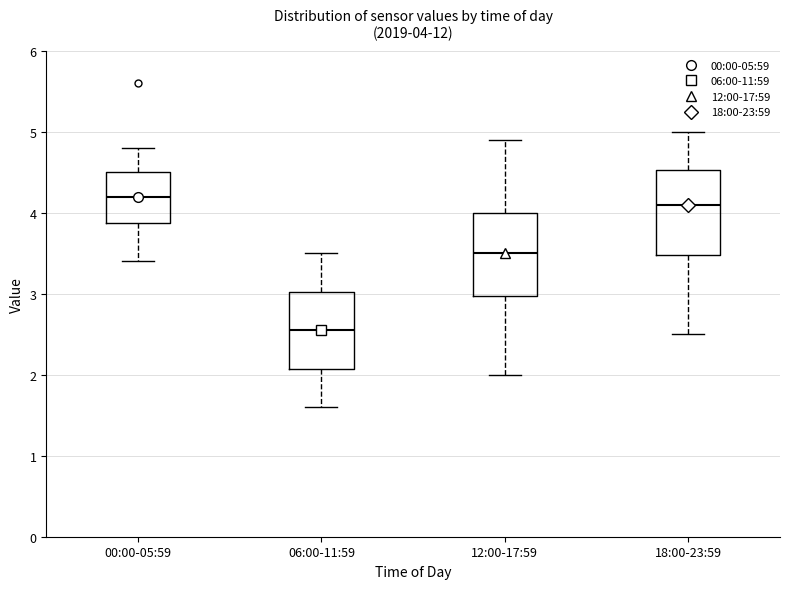

Which box has the highest median line?

00:00-05:59